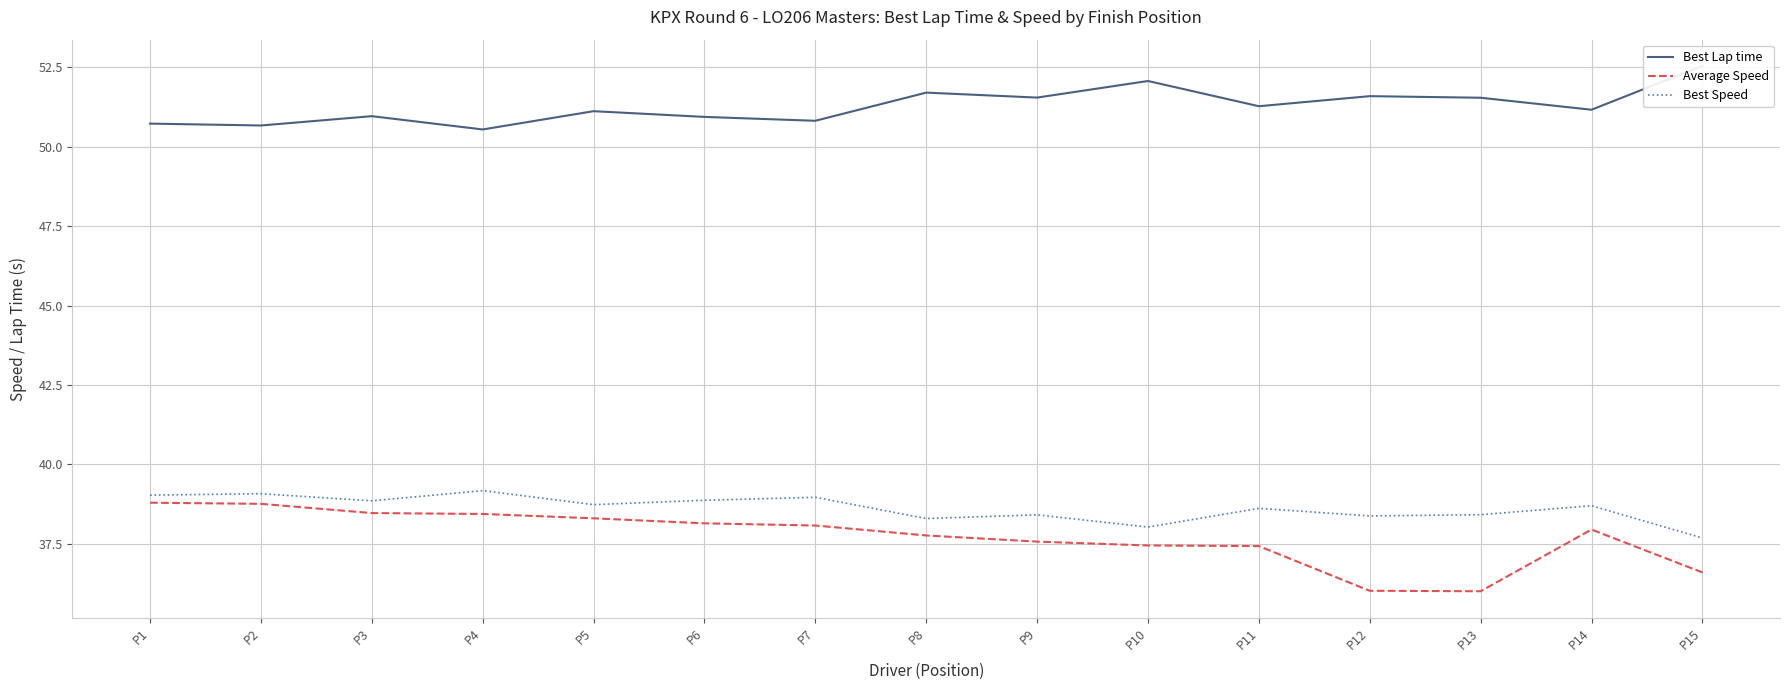

Is this an area chart (filled region under the line)?

No